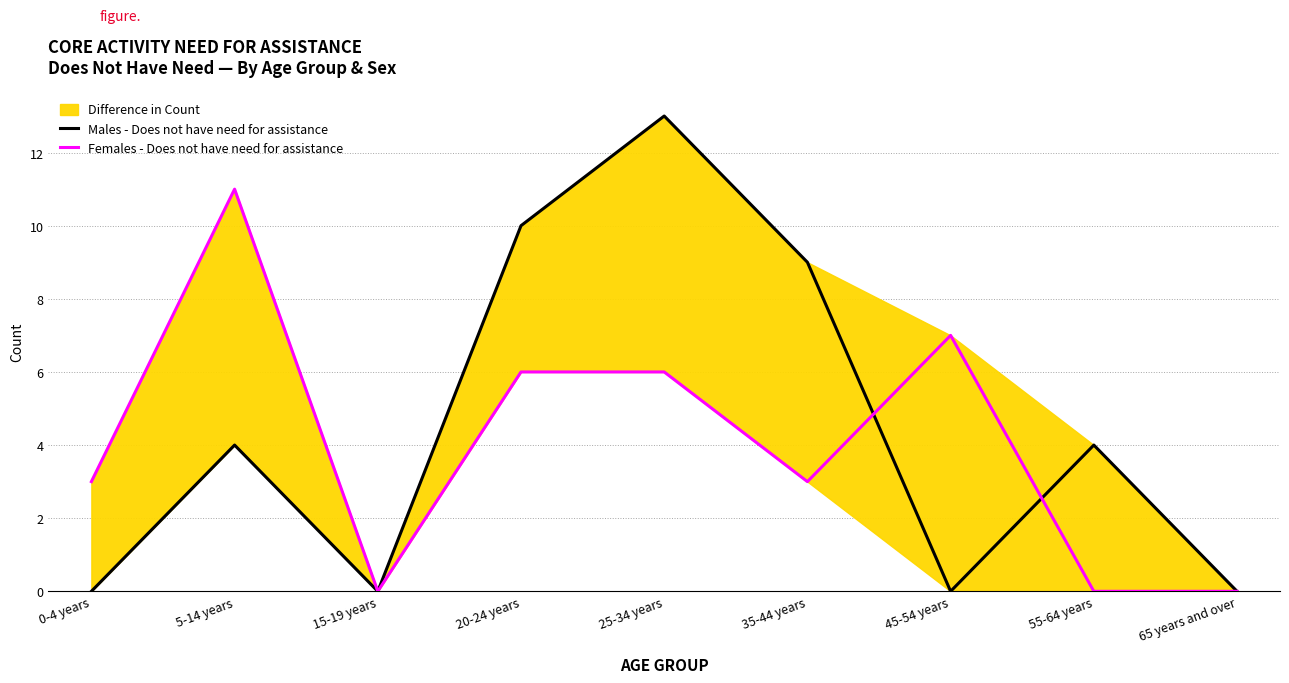

What is the average value of the Males - Does not have need for assistance series?

4